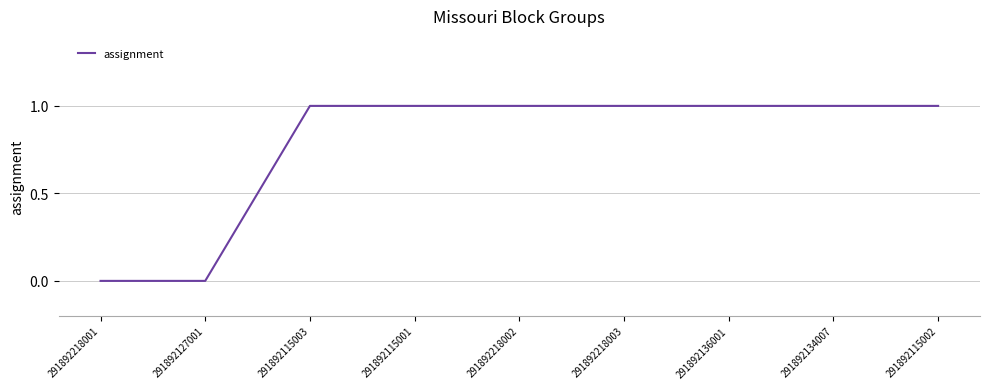

What position from the right is 291892218001?

9